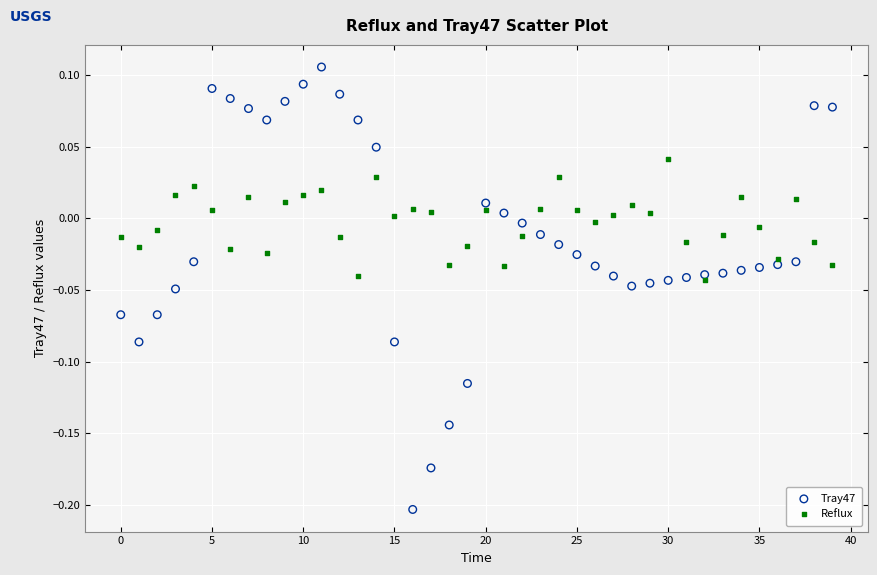

Which series has the largest Y range (max minus min)?

Tray47